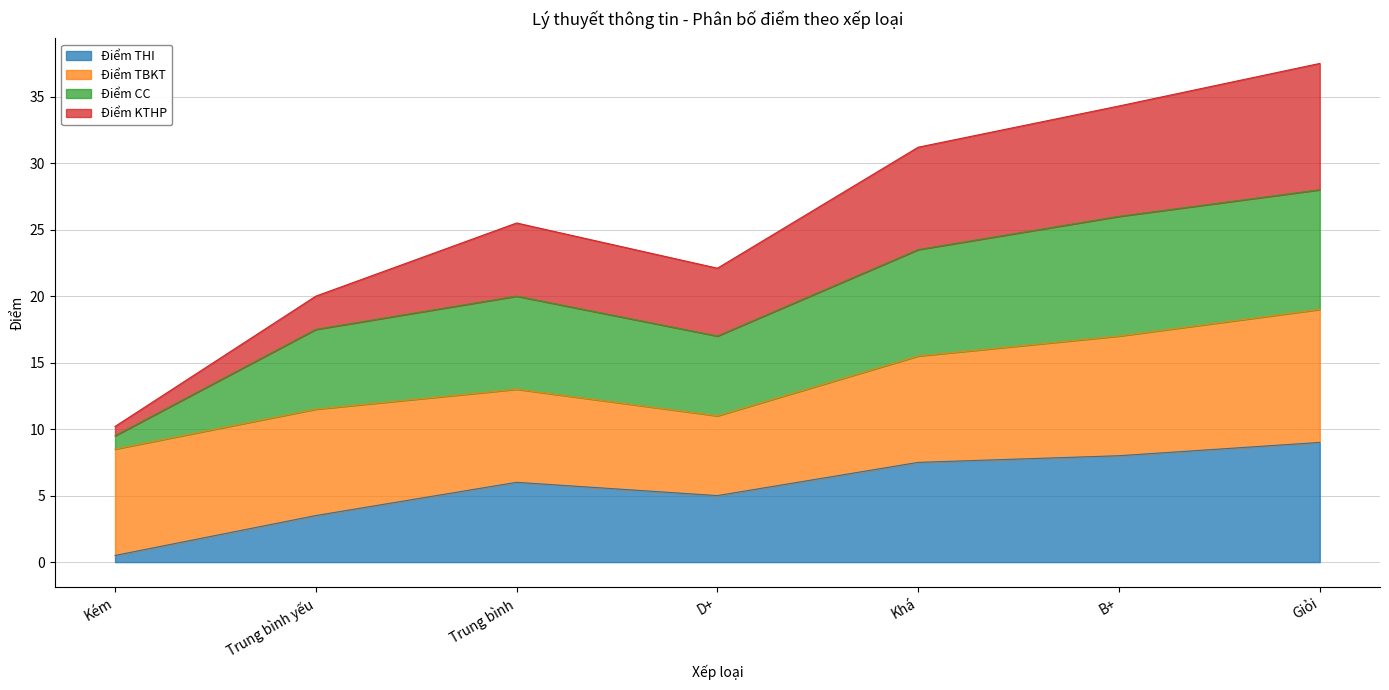

What is the approximate value of Điểm THI at D+?

5.0